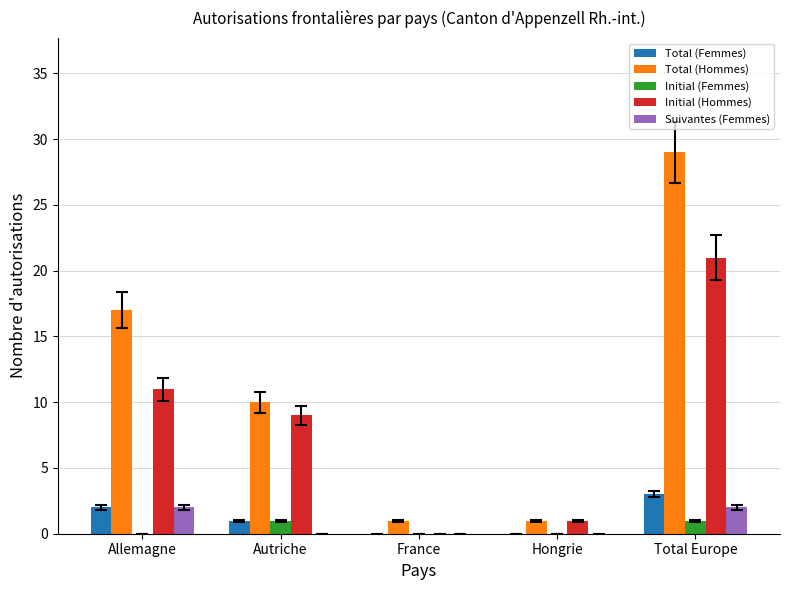

At which category does the chart reach its peak across all series?

Total Europe